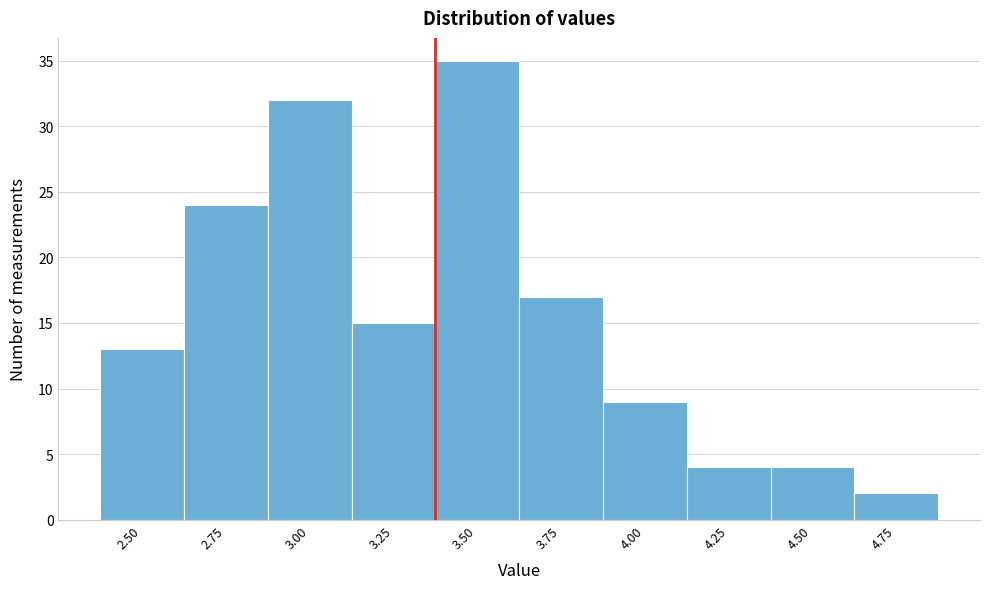

Reading left to right, extract all data points from this chart.

13	24	32	15	35	17	9	4	4	2